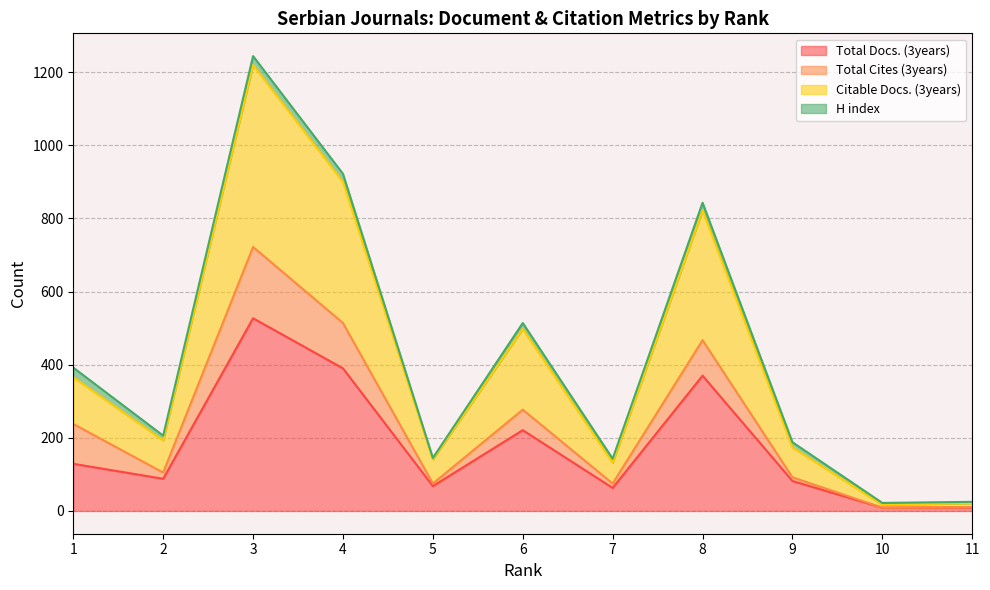

What is the lowest value of the Total Docs. (3years) series?

9